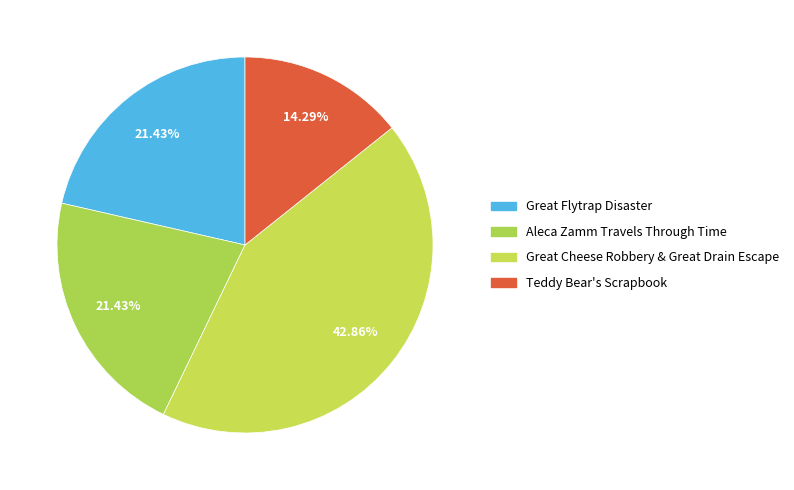

How many segments does this pie chart have?

4